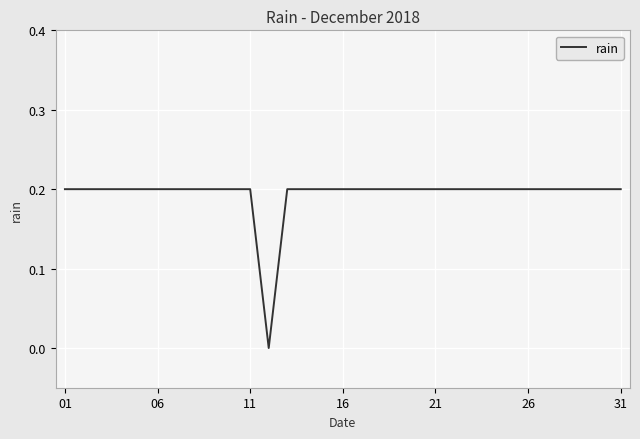

Count the number of categories in the chart.

31